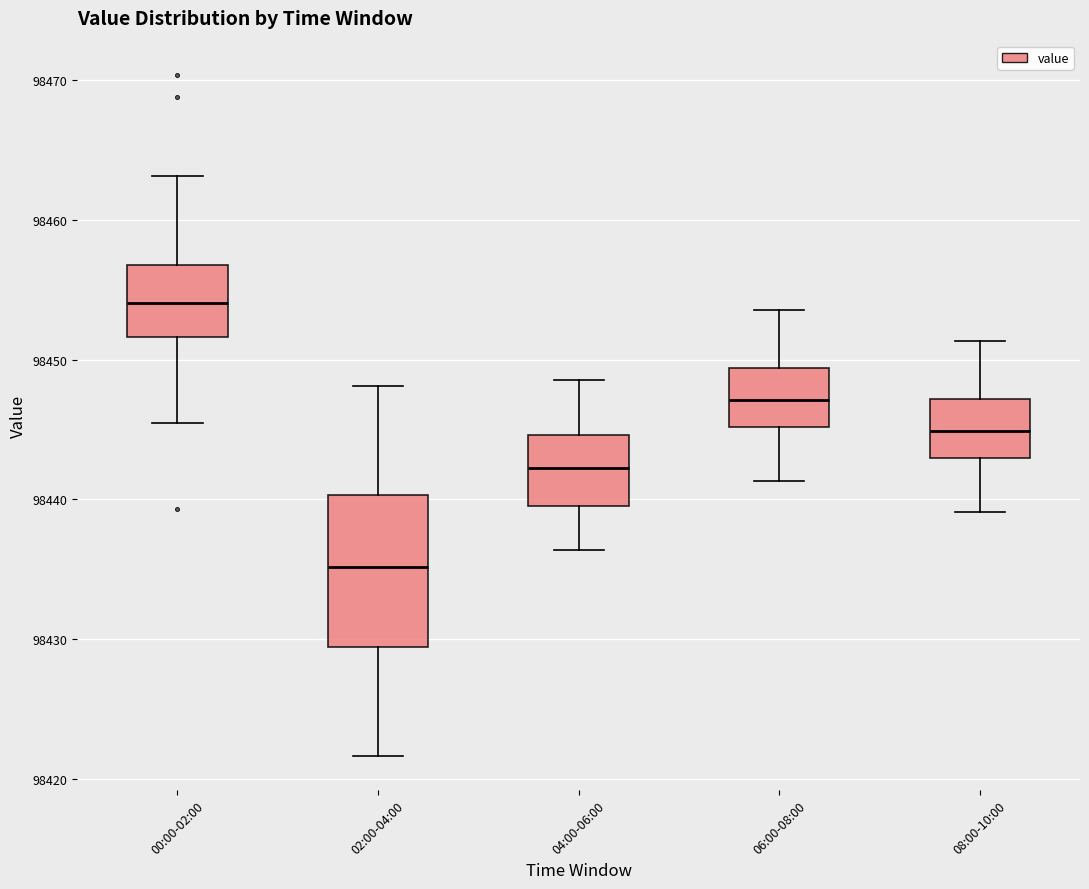

Reading left to right, transcribe this box plot: for each box, give where its median line is, the range the box spans, and where its two whiskers end, as read against the y-axis. The values are not printed on the chart, so give them approximately, as read against the axis.

00:00-02:00: median 98454, box 98452 to 98457, whiskers 98446 to 98463
02:00-04:00: median 98435, box 98429 to 98440, whiskers 98422 to 98448
04:00-06:00: median 98442, box 98440 to 98445, whiskers 98436 to 98449
06:00-08:00: median 98447, box 98445 to 98449, whiskers 98441 to 98454
08:00-10:00: median 98445, box 98443 to 98447, whiskers 98439 to 98451